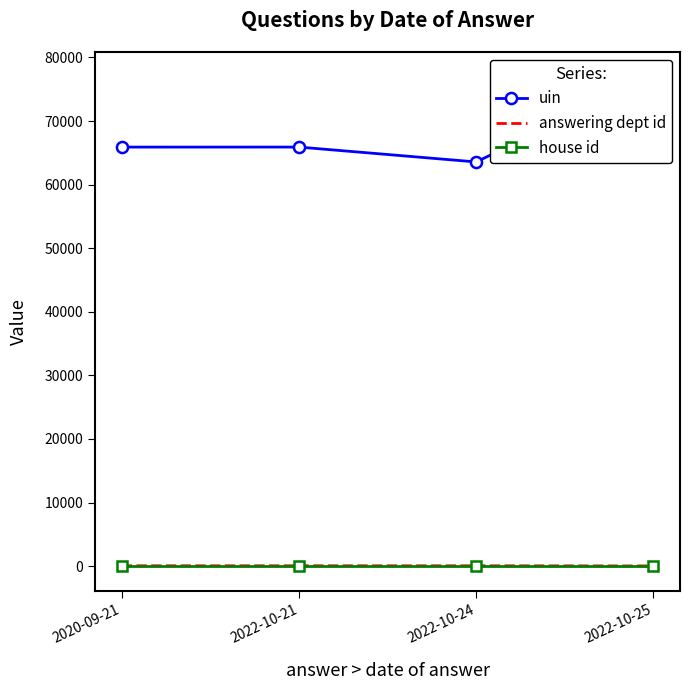

True or false: uin and house id cross at least once.

False